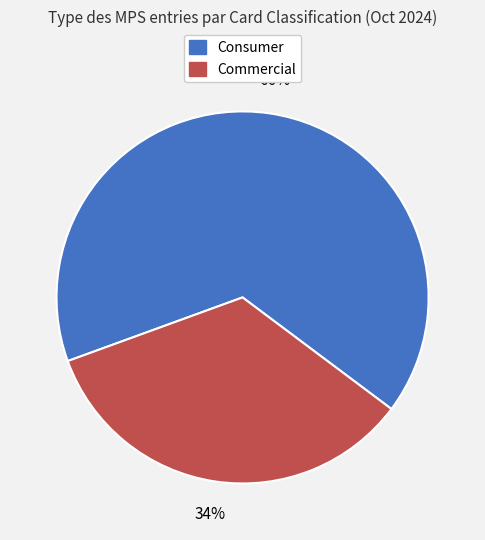

Is there a majority slice in this chart?

Yes